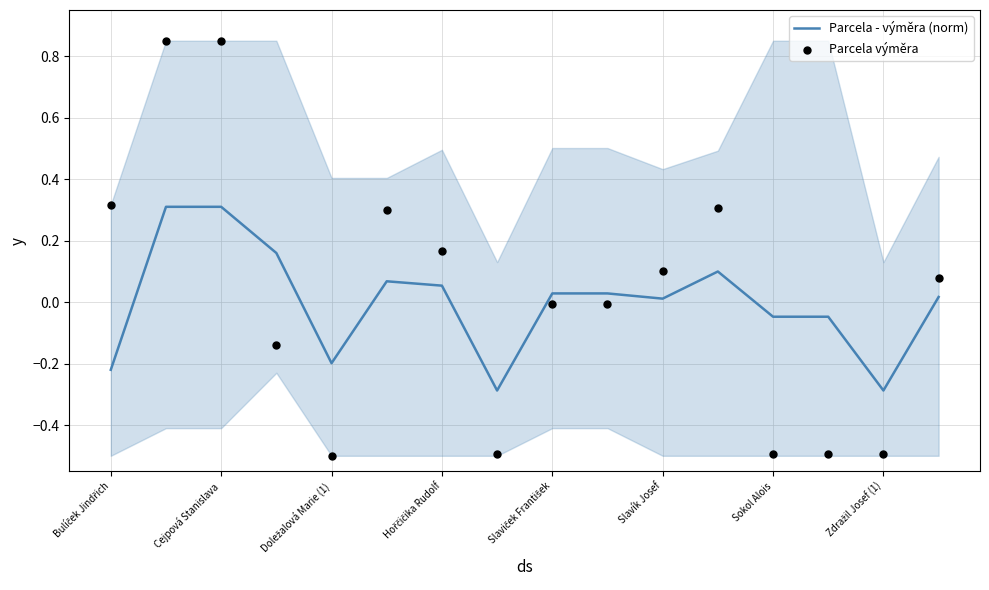

Which series reaches the minimum Y coordinate?

Parcela výměra